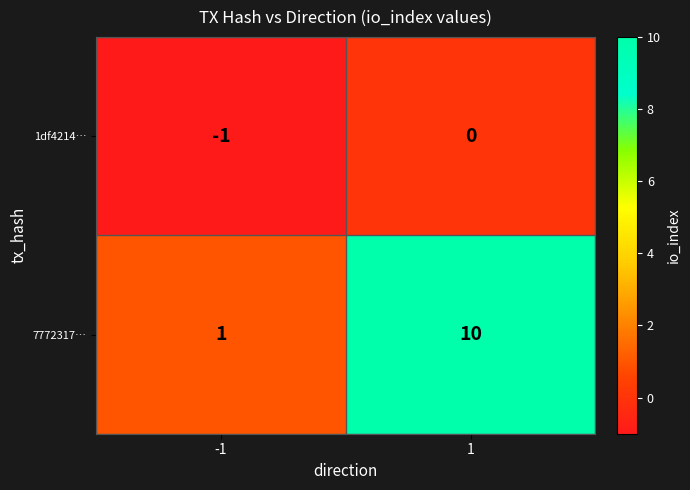

True or false: 7772317… has a value of 1 at -1.

True